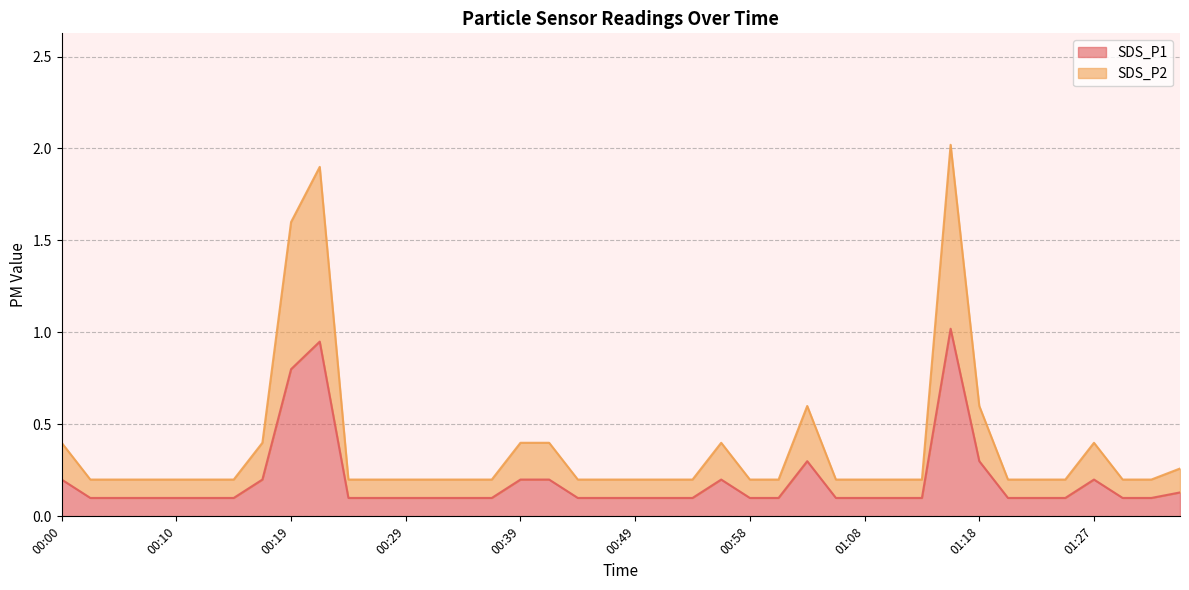

What value does the SDS_P2 series have at 00:17?

0.4